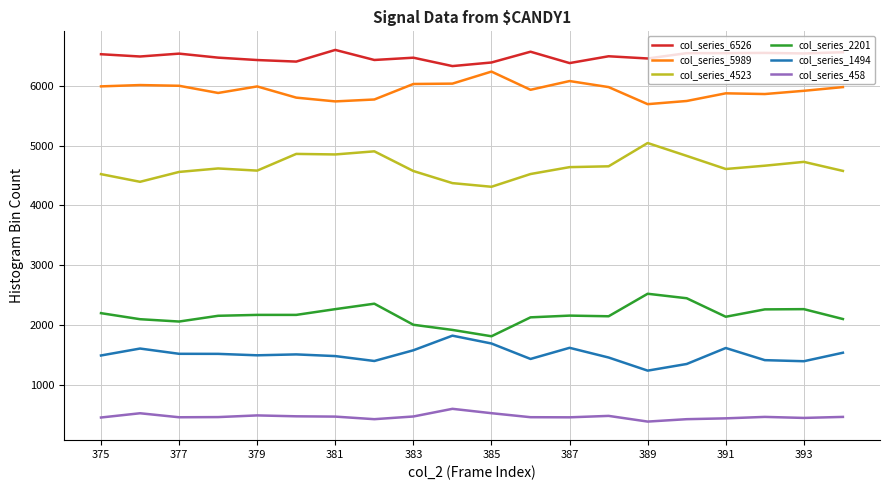

What is the smallest value displayed?

390